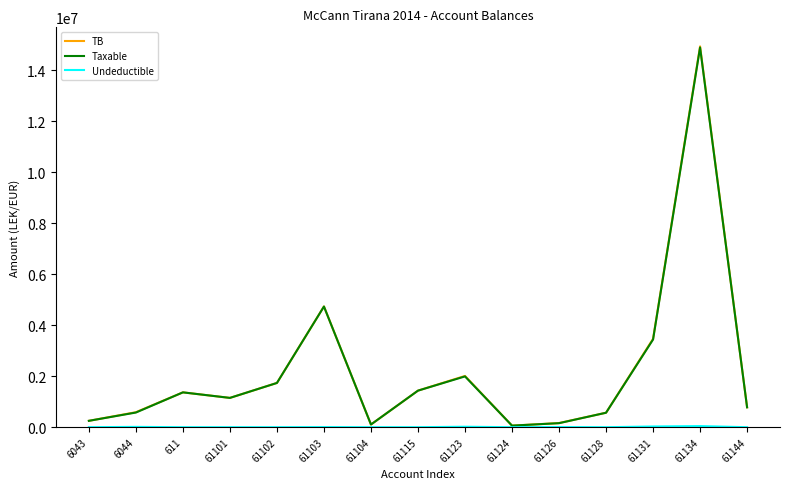

What is the total value across all series at 61103?

9470133.8